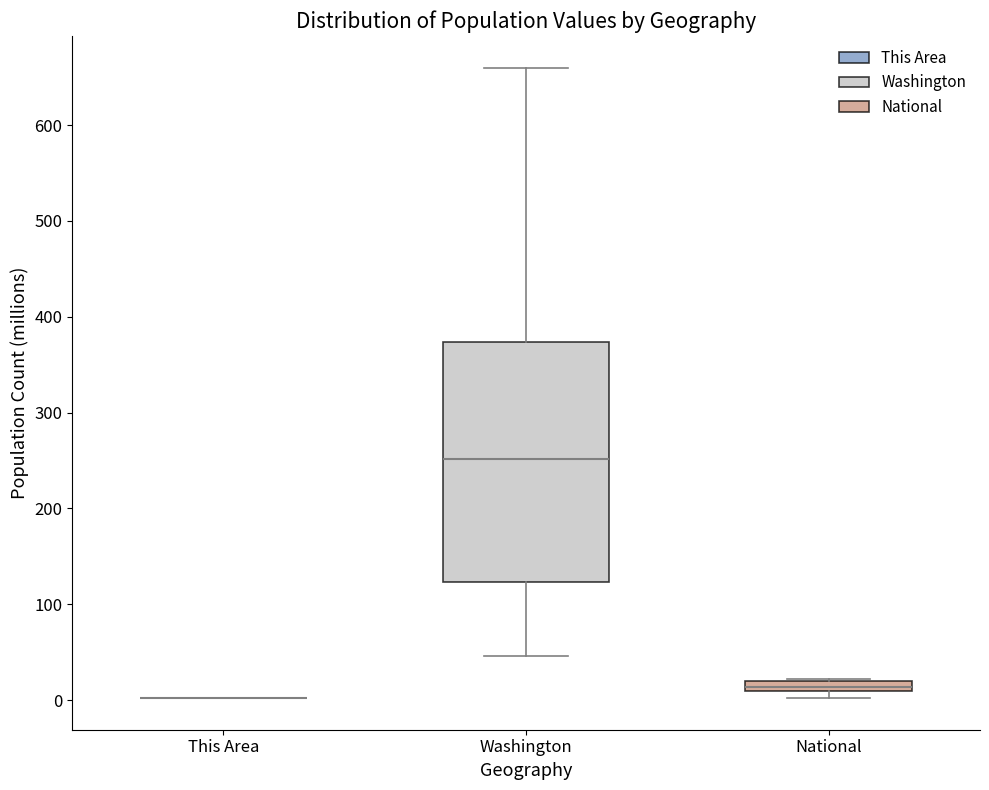

Comparing the boxes themselves (not the whiskers), which one is the tallest?

Washington